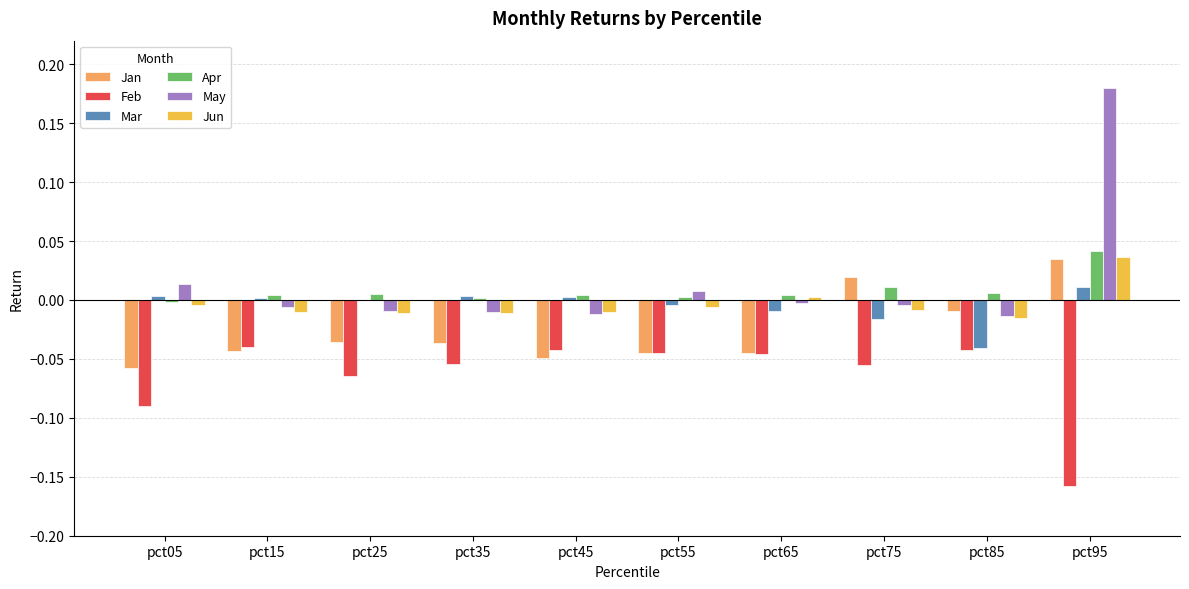

How many categories are shown in the chart?

10